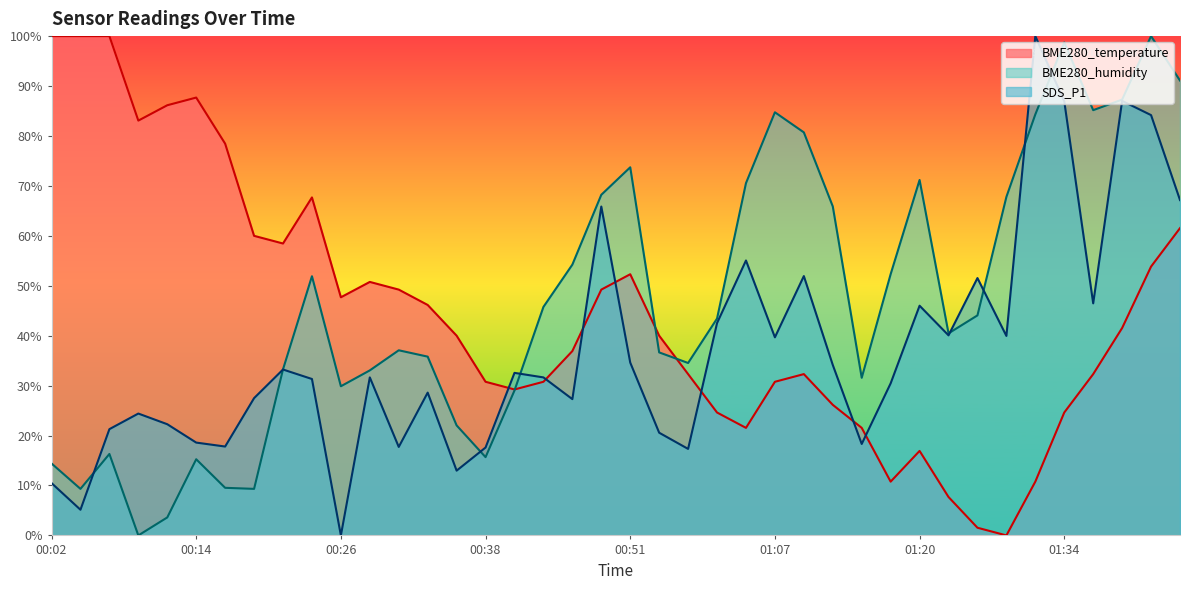

What is the spread (max minus min) of values at 00:56?

17.2